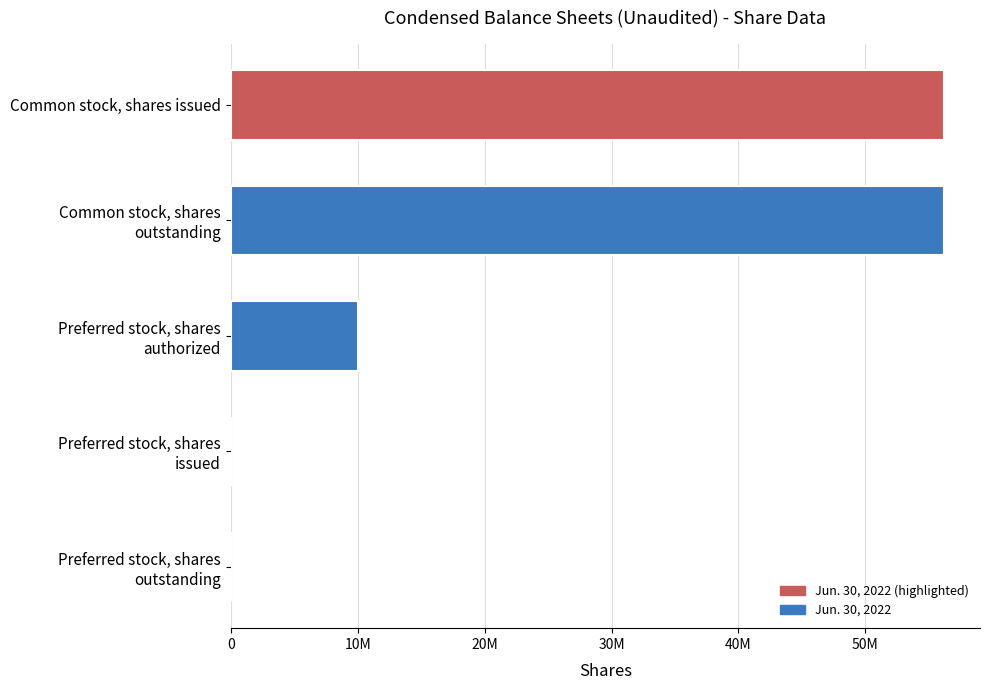

What is the sum of all values?

122438474